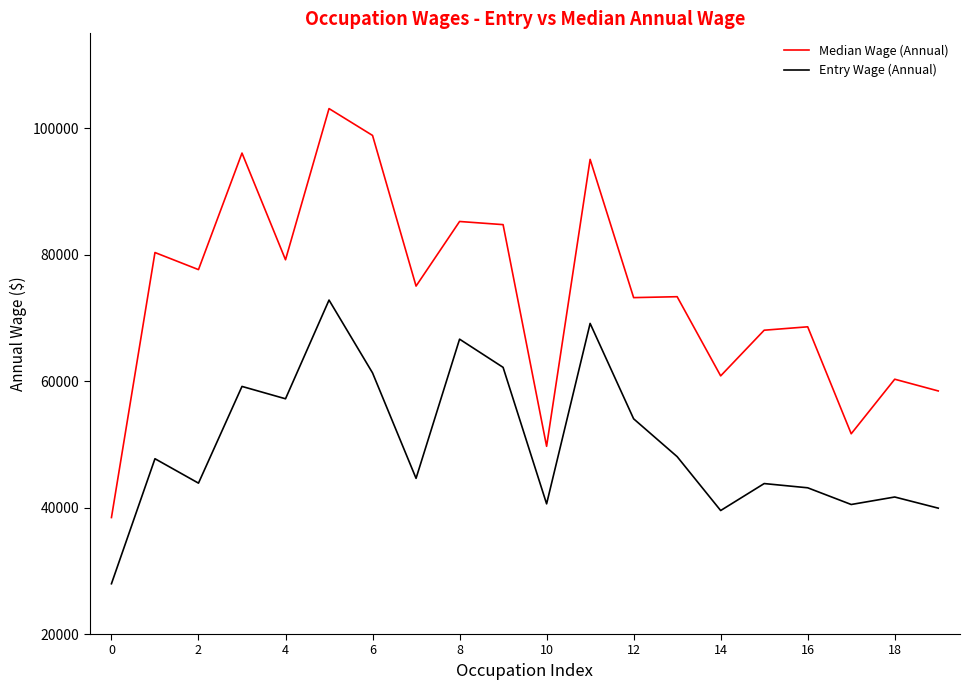

What is the smallest value displayed?

27953